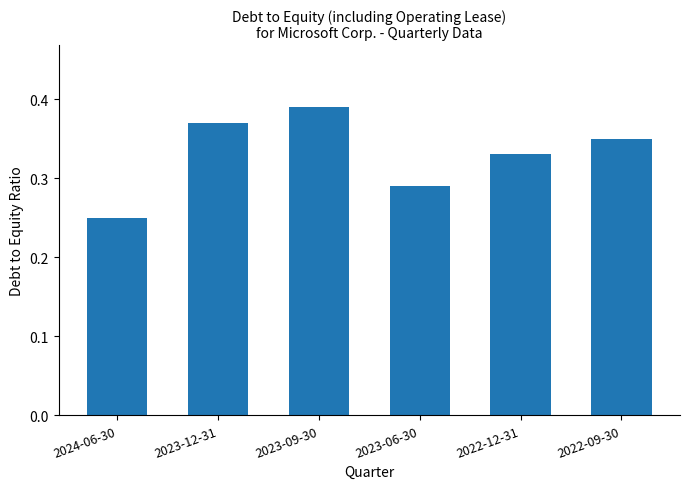

How many distinct data groups are displayed?

1